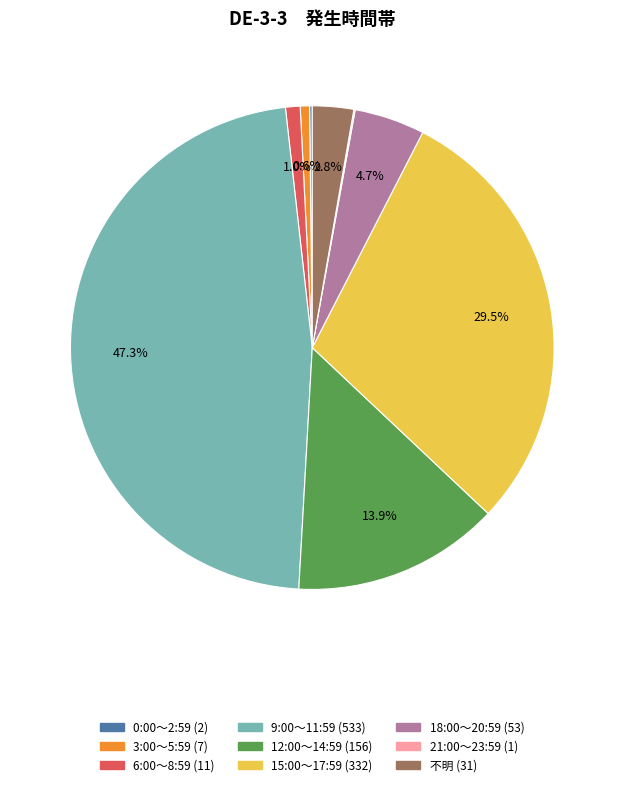

What is the largest slice in the pie chart?

9:00～11:59